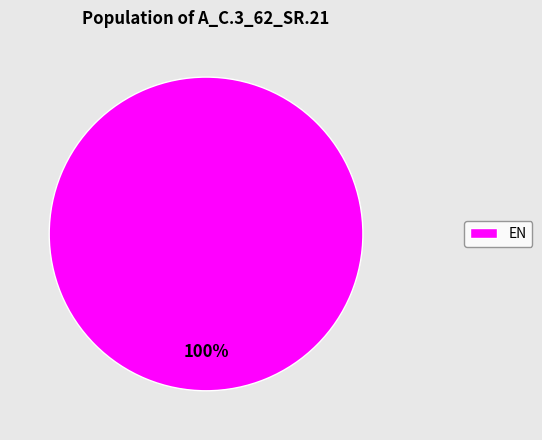

True or false: EN accounts for 100% of the total.

True